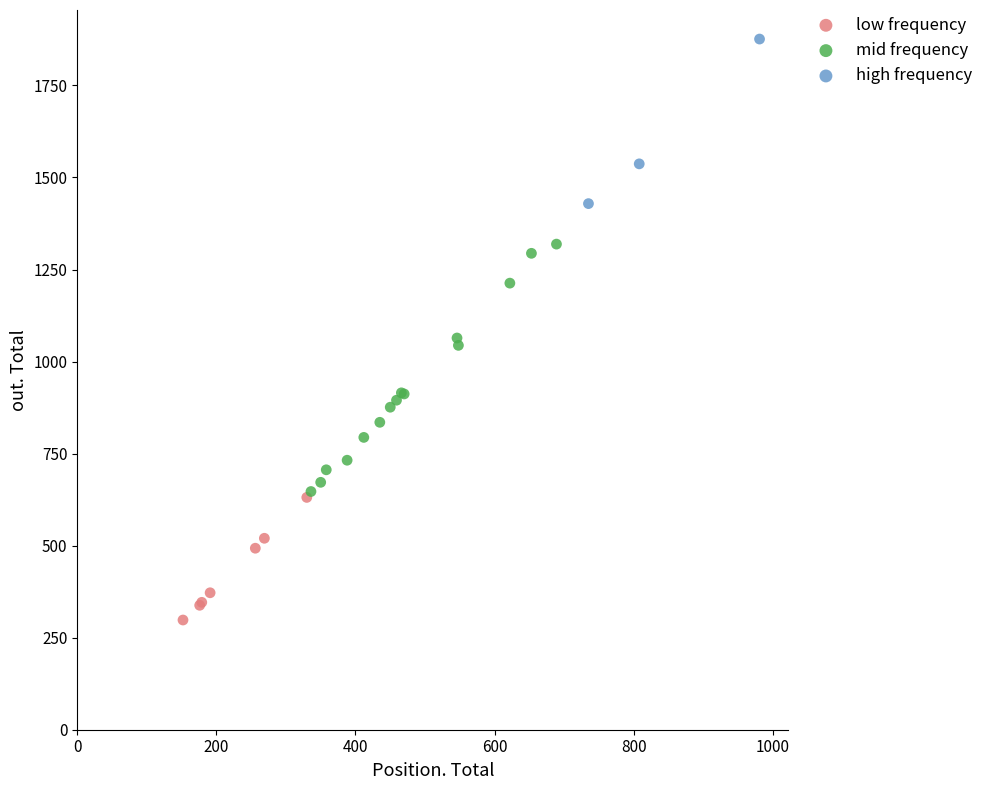

What are all the series names shown in the legend?

low frequency, mid frequency, high frequency